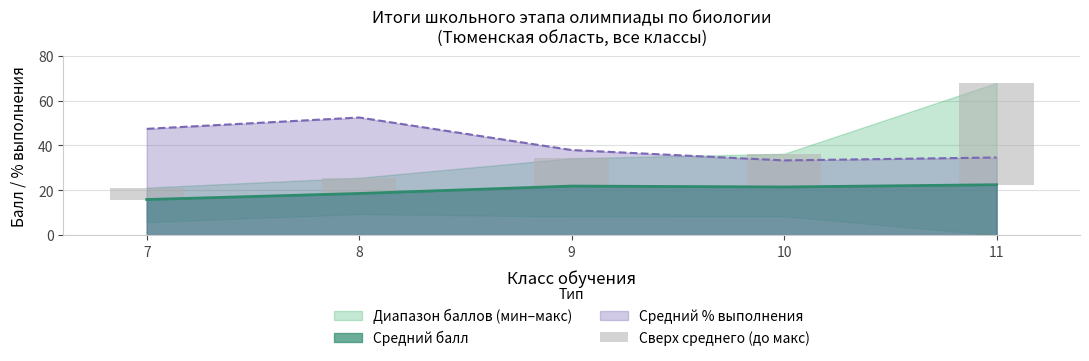

What is the value of the 4th bar from the left?

14.8